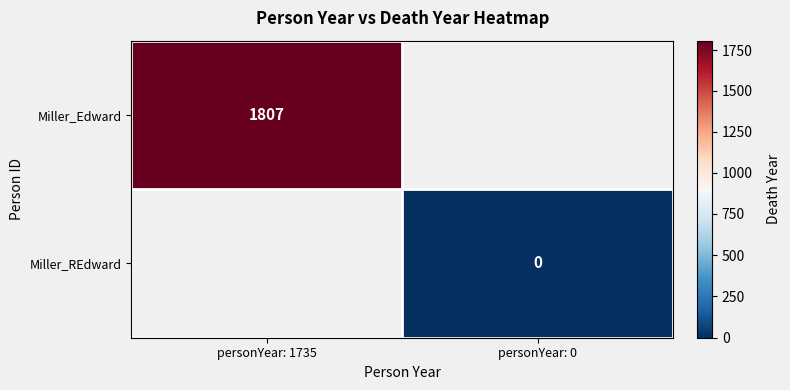

True or false: Miller_Edward has a value of 1807 at personYear: 1735.

True